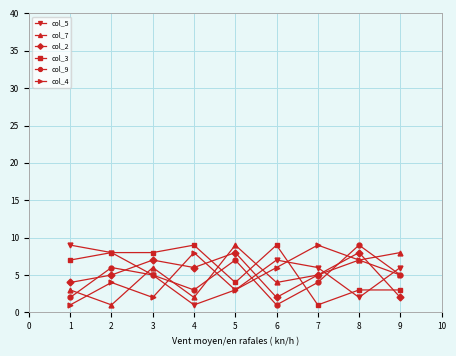

True or false: col_9 has more than 1 points higher than both neighbors.

True